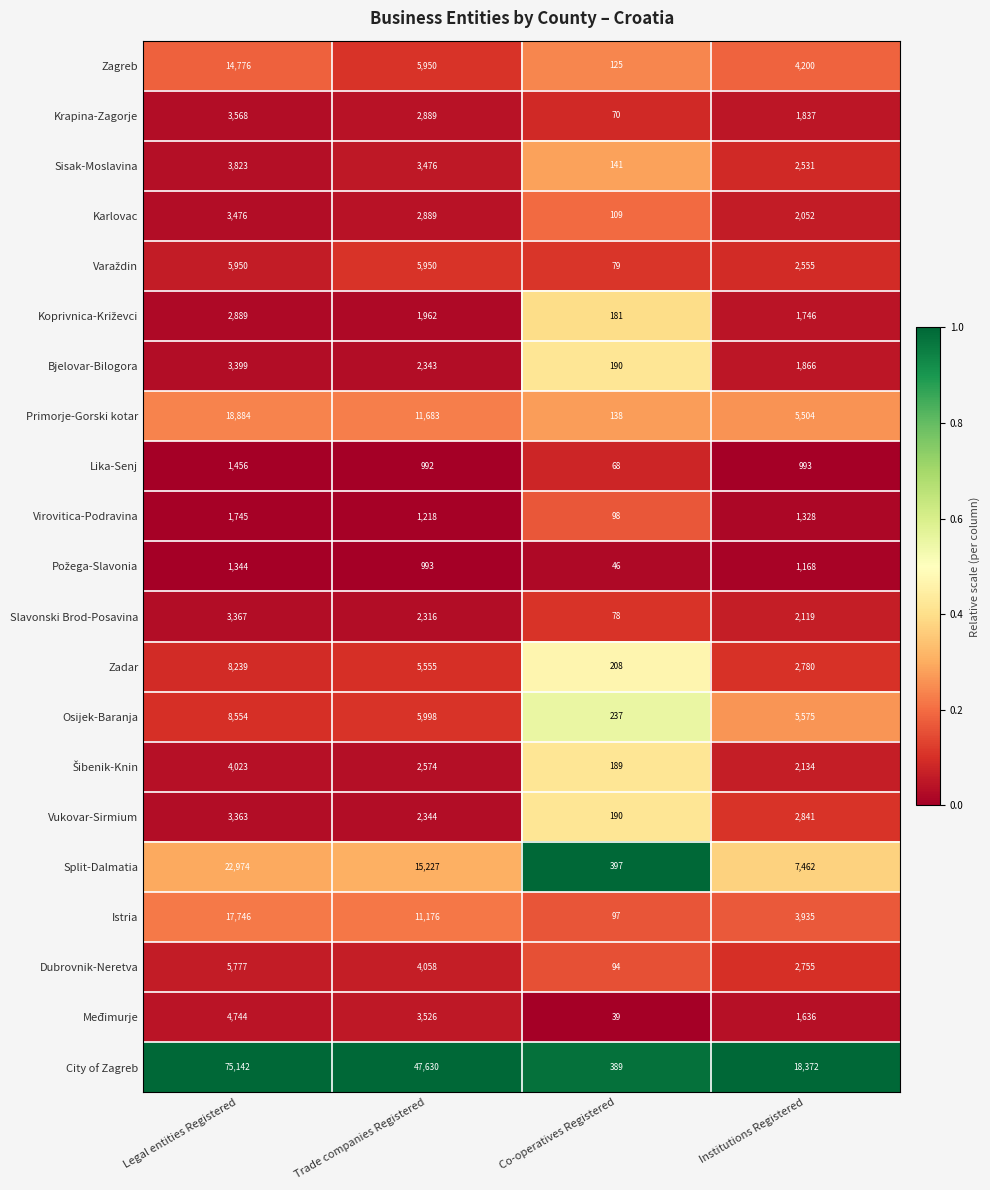

List the labels in order of Slavonski Brod-Posavina value, smallest first.

Co-operatives Registered, Institutions Registered, Trade companies Registered, Legal entities Registered